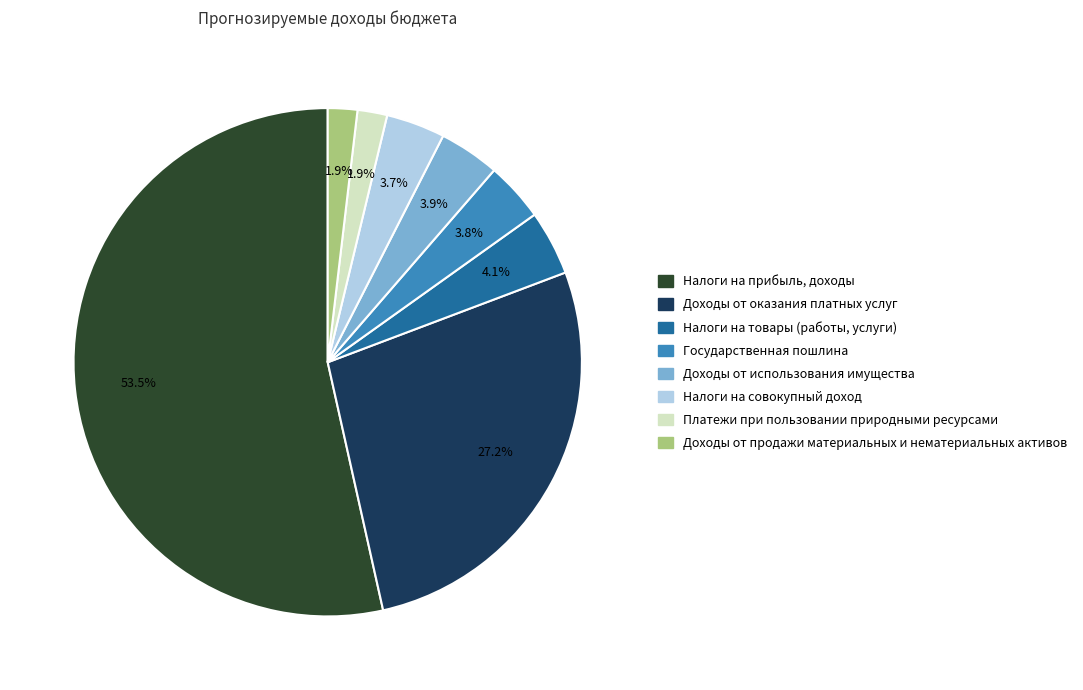

Approximately how many times larger is the value at Налоги на совокупный доход compared to Доходы от оказания платных услуг?

0.1